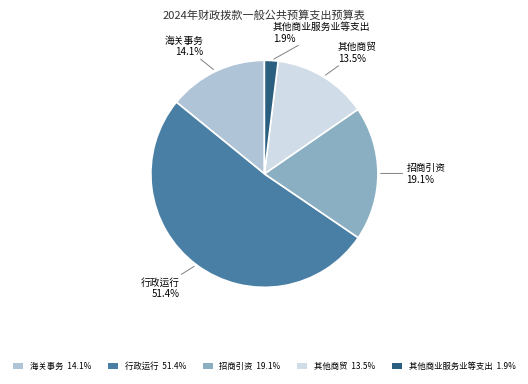

To the nearest percent, what is the combined percentage of 其他商贸 and 其他商业服务业等支出?

15%